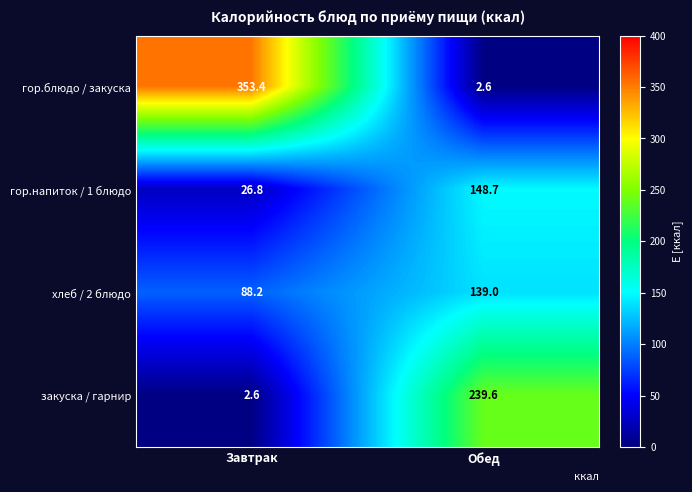

Where is закуска / гарнир nearest to the value 121?

Завтрак